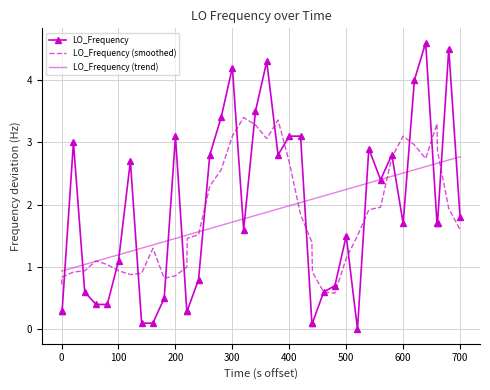

List the series in order of their peak value, highest first.

LO_Frequency, LO_Frequency (smoothed), LO_Frequency (trend)